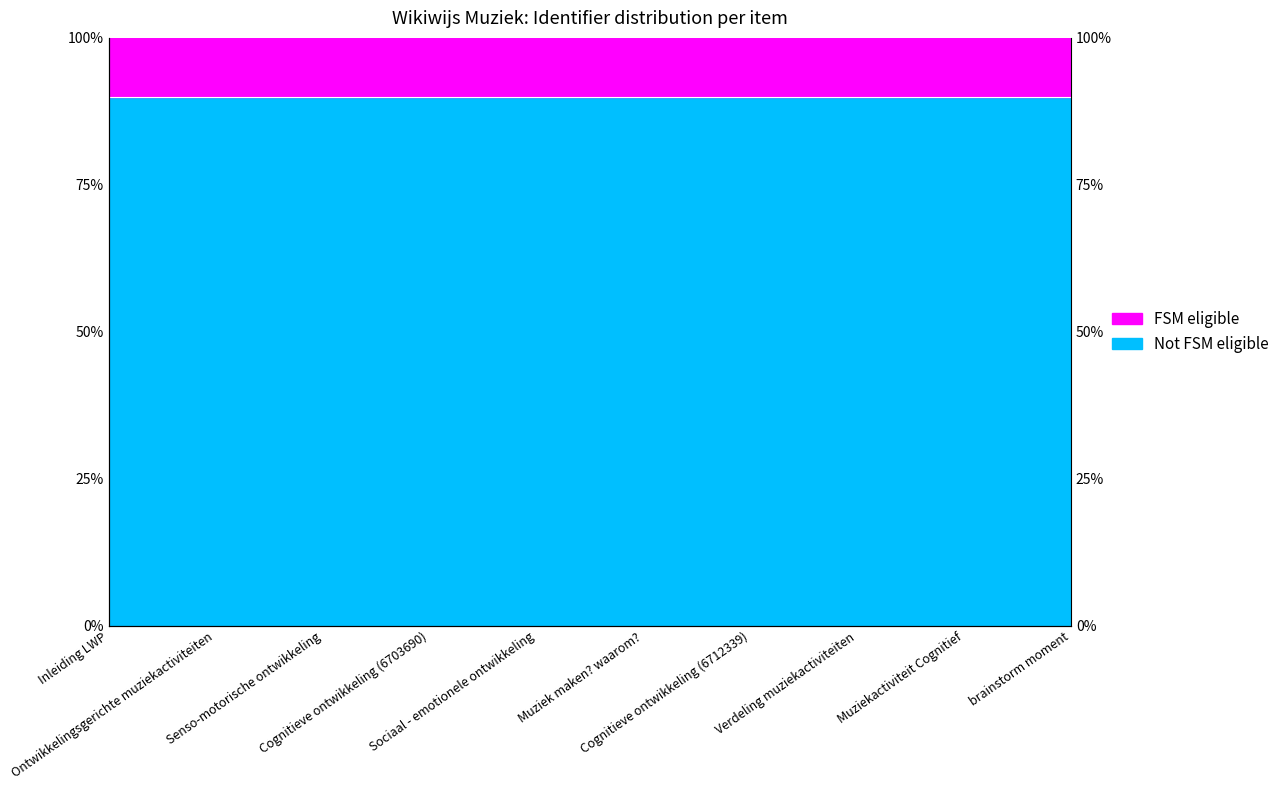

Reading left to right, extract all data points from this chart.

90.0	90.0	90.0	90.0	90.0	90.0	90.0	90.0	90.0	90.0